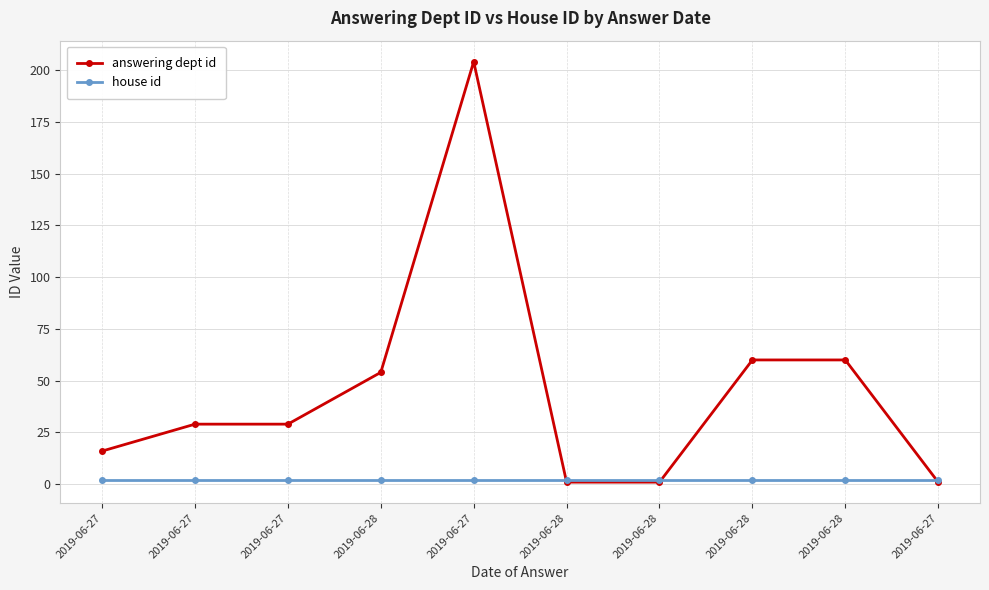

Is this an area chart (filled region under the line)?

No